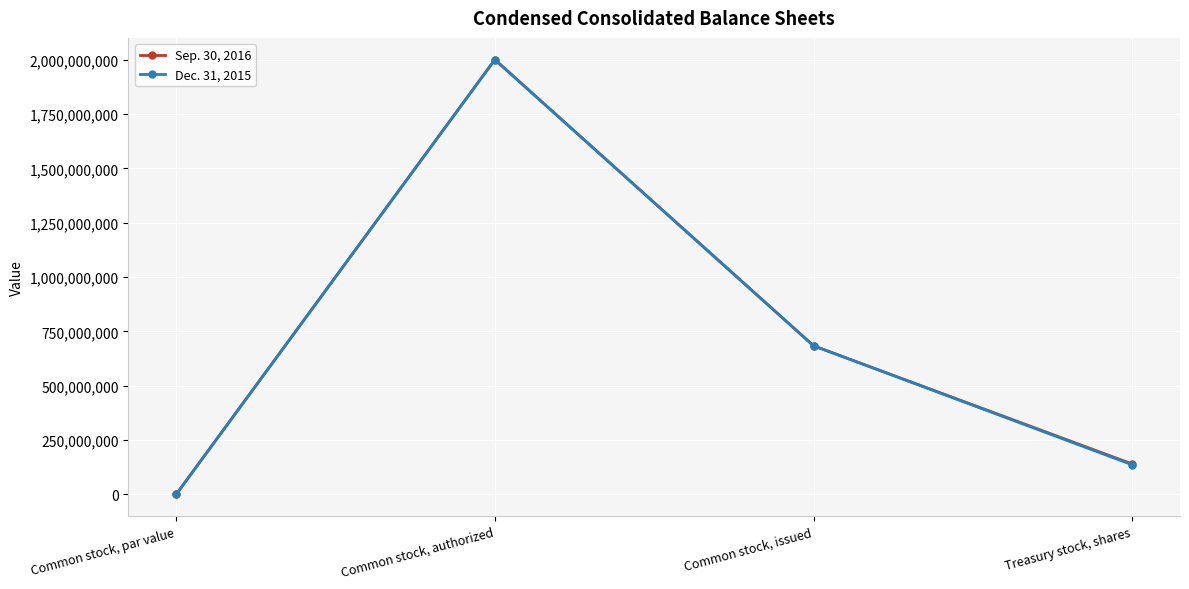

What is the value of the Sep. 30, 2016 point at the 2nd from the left?

2000000000